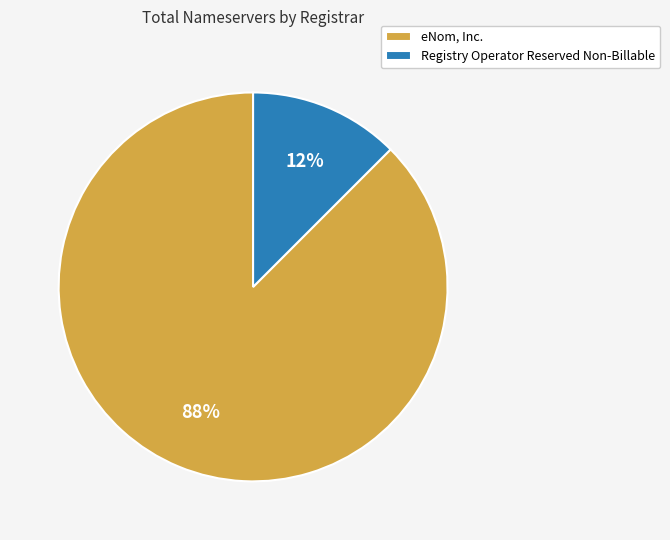

Combined, do Registry Operator Reserved Non-Billable and eNom, Inc. account for over 50%?

Yes